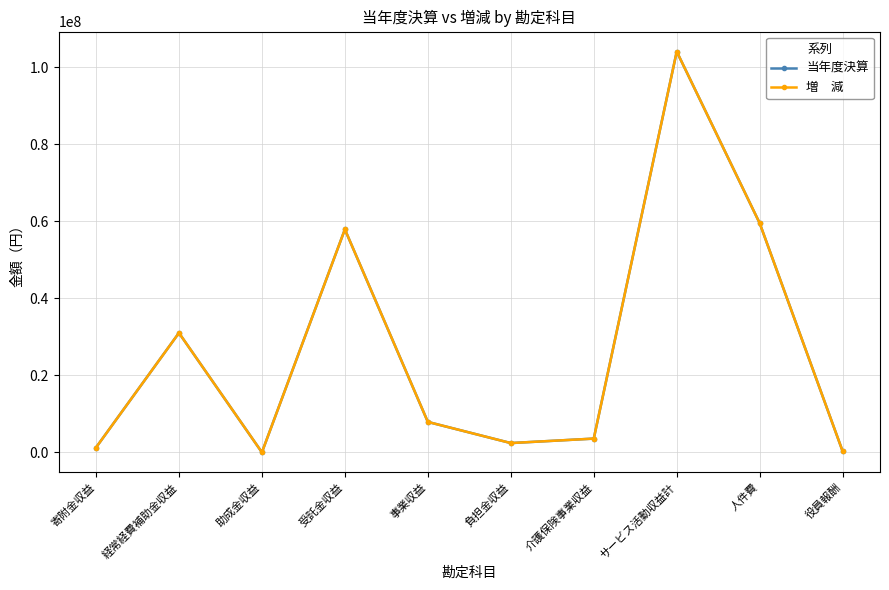

Which category has the lowest value across all series?

助成金収益